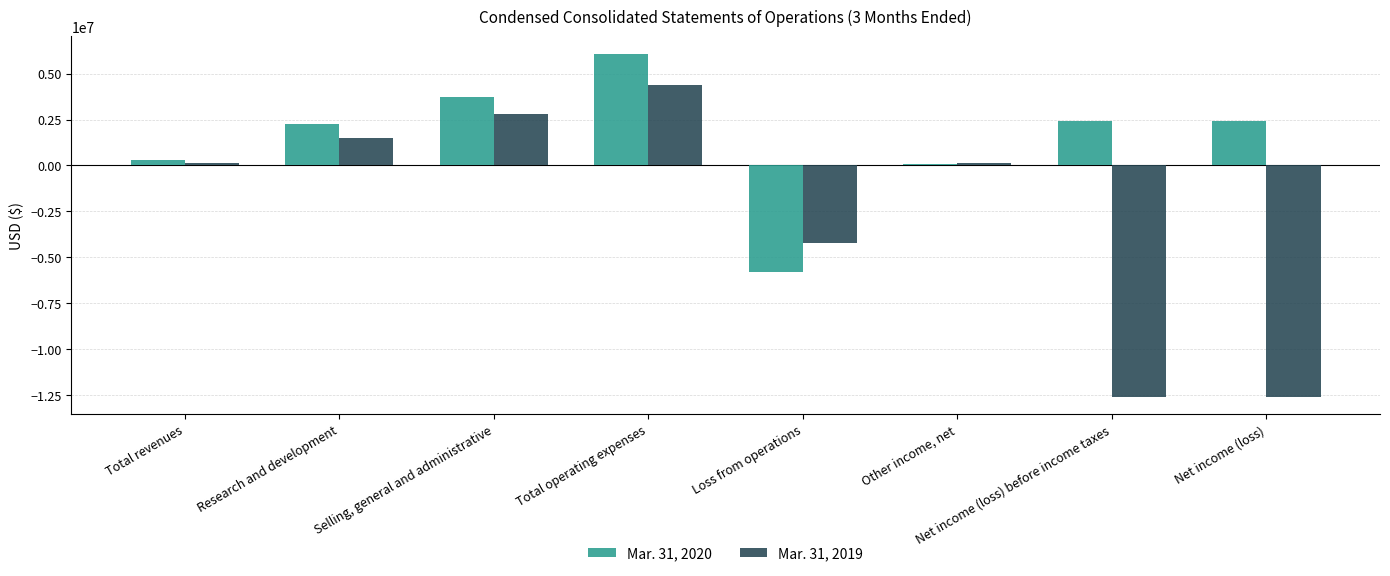

What is the minimum value for Mar. 31, 2020?

-5790000